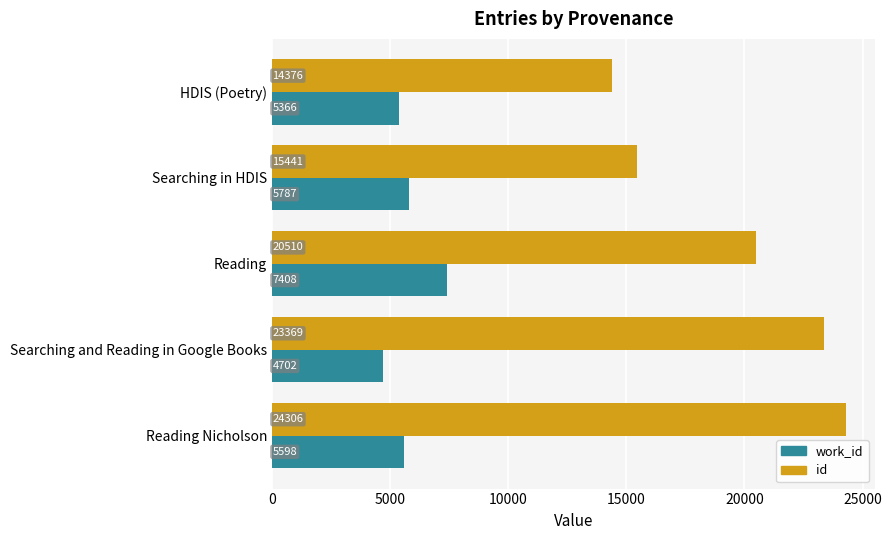

Which series has the widest spread of values?

id